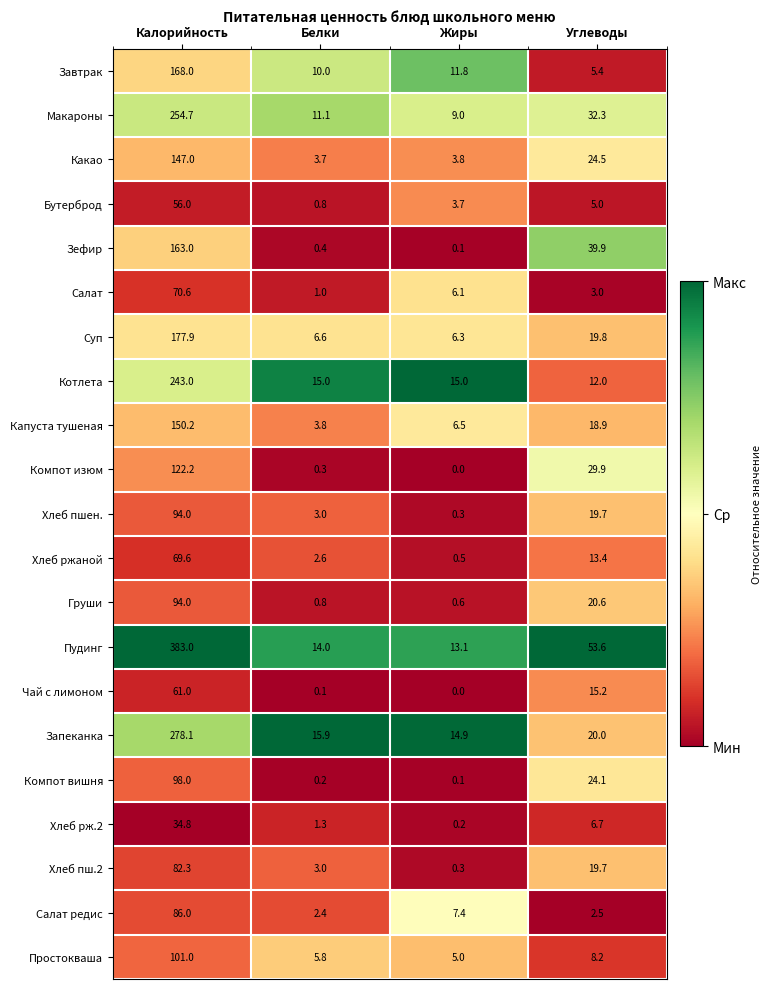

True or false: Компот изюм has a value of 0.3 at Белки.

True